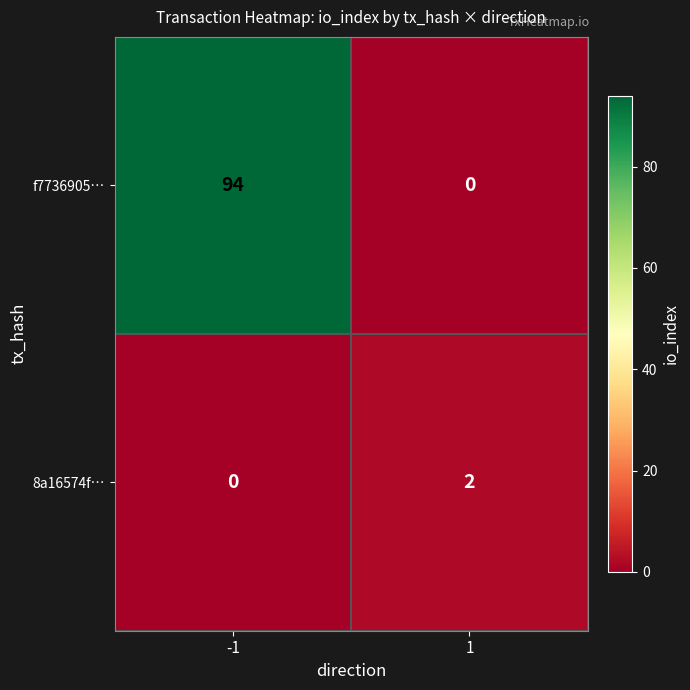

Count the number of data series in this chart.

2